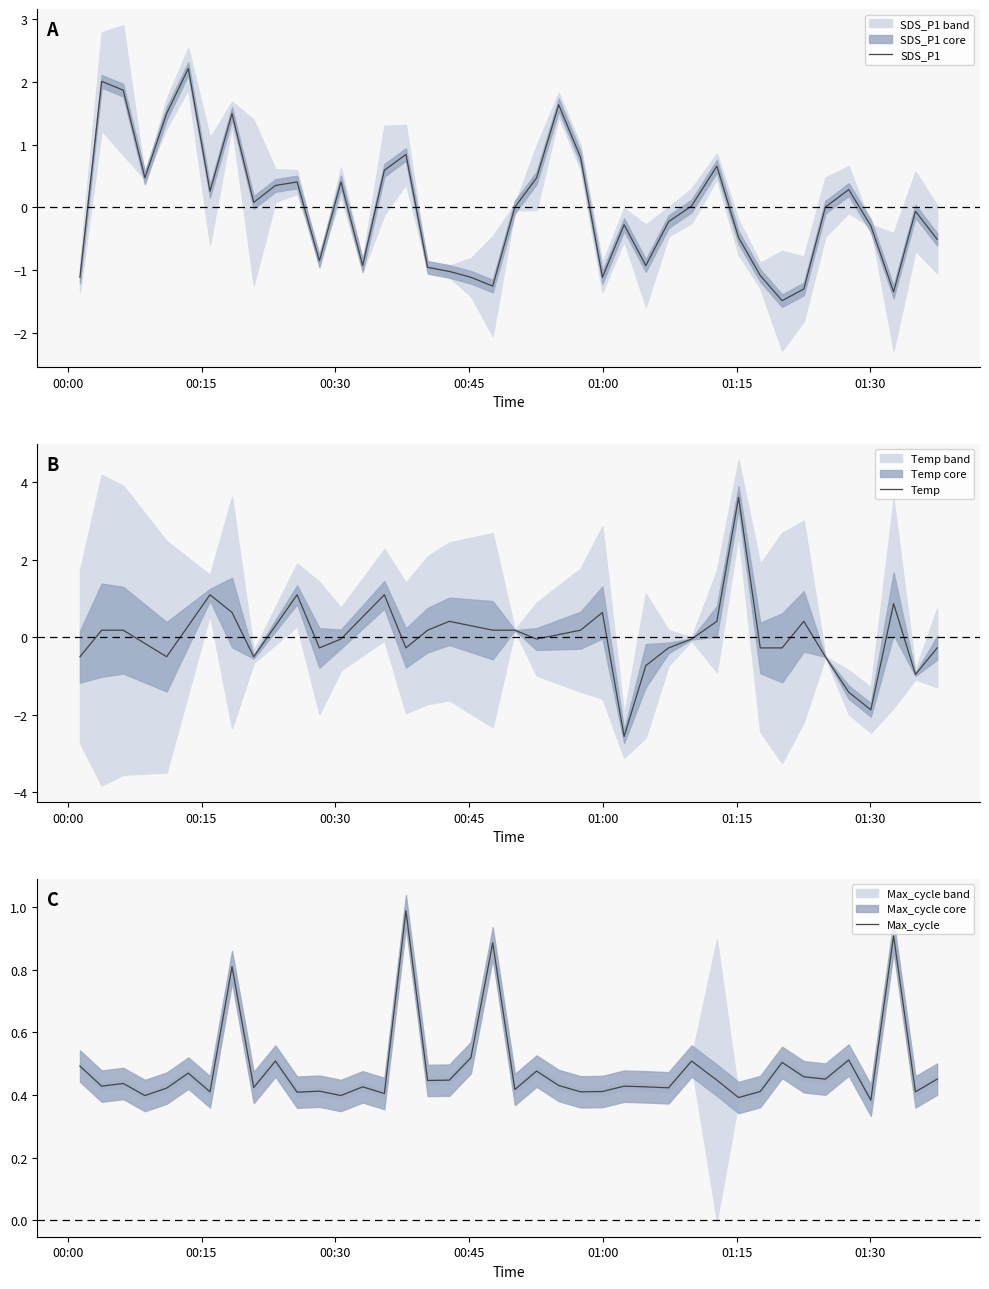

What is the maximum value for SDS_P1?

2.2